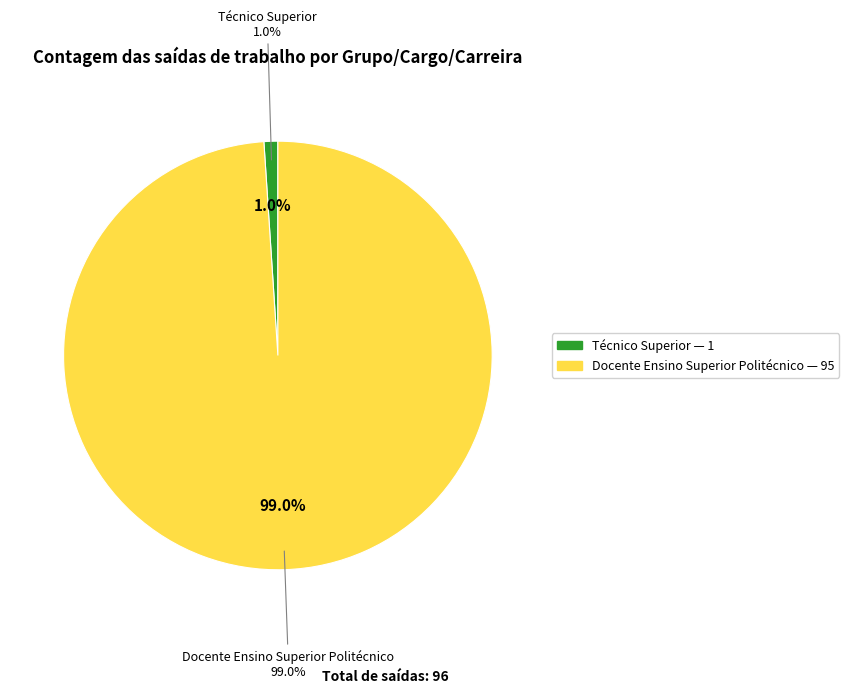

Which category has the smallest portion of the pie?

Técnico Superior